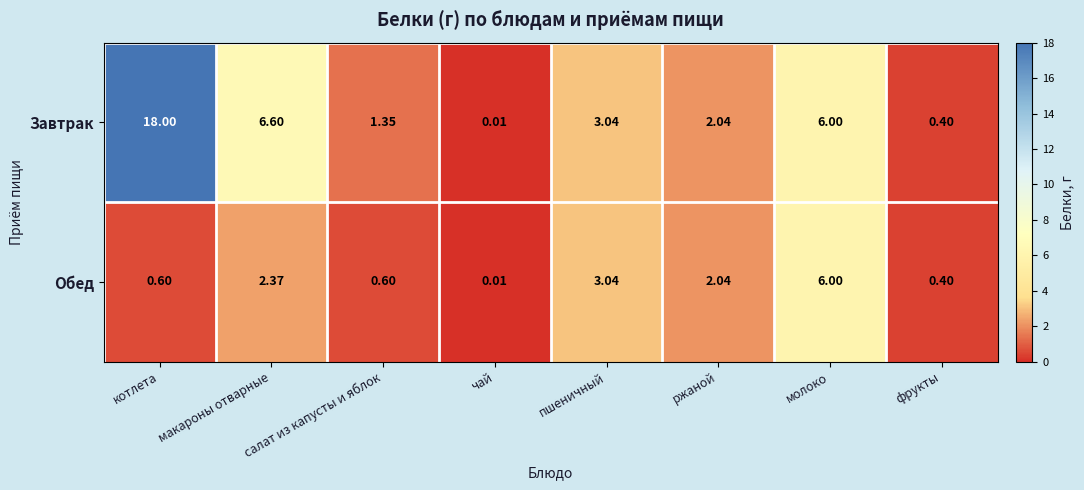

Which label corresponds to the largest value in the chart?

котлета